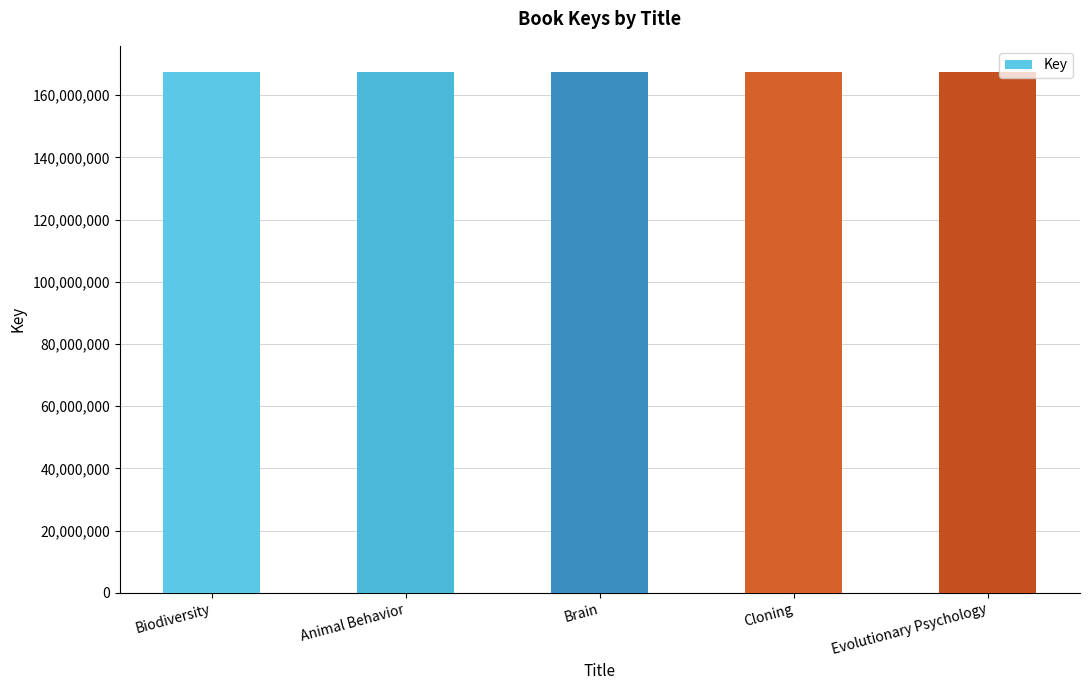

True or false: the data shows 167511811 at Biodiversity.

True